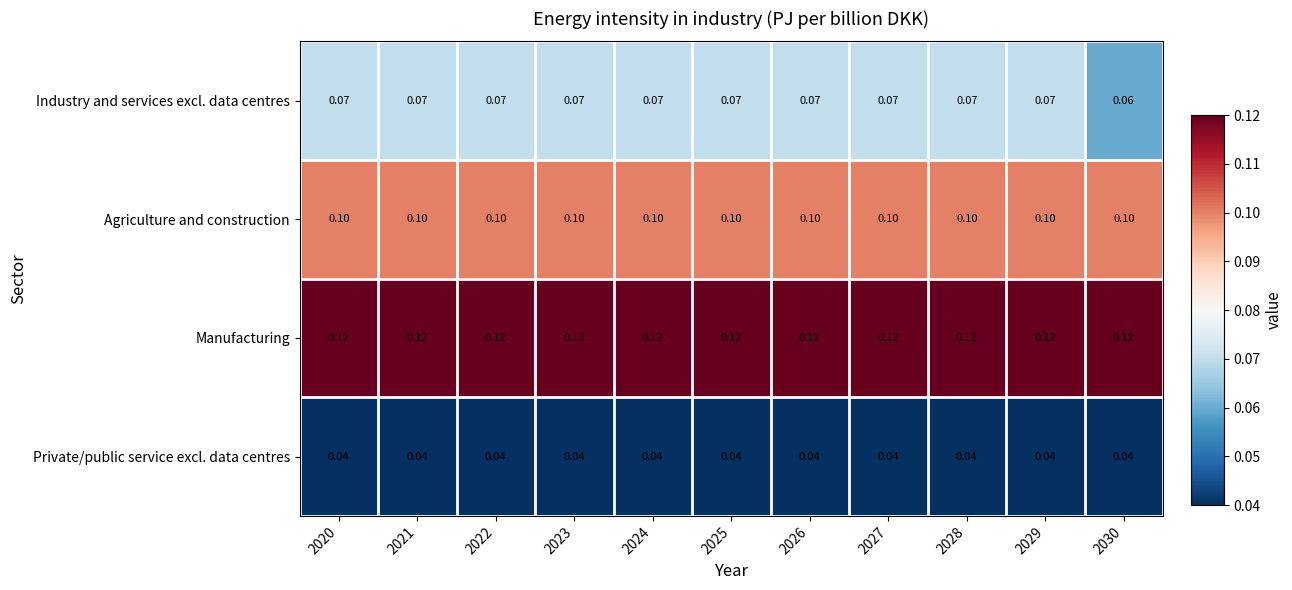

Which series has the largest total across all categories?

Manufacturing